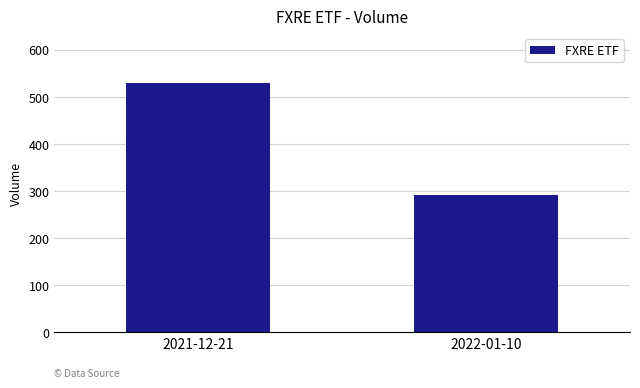

Does the chart contain any negative values?

No